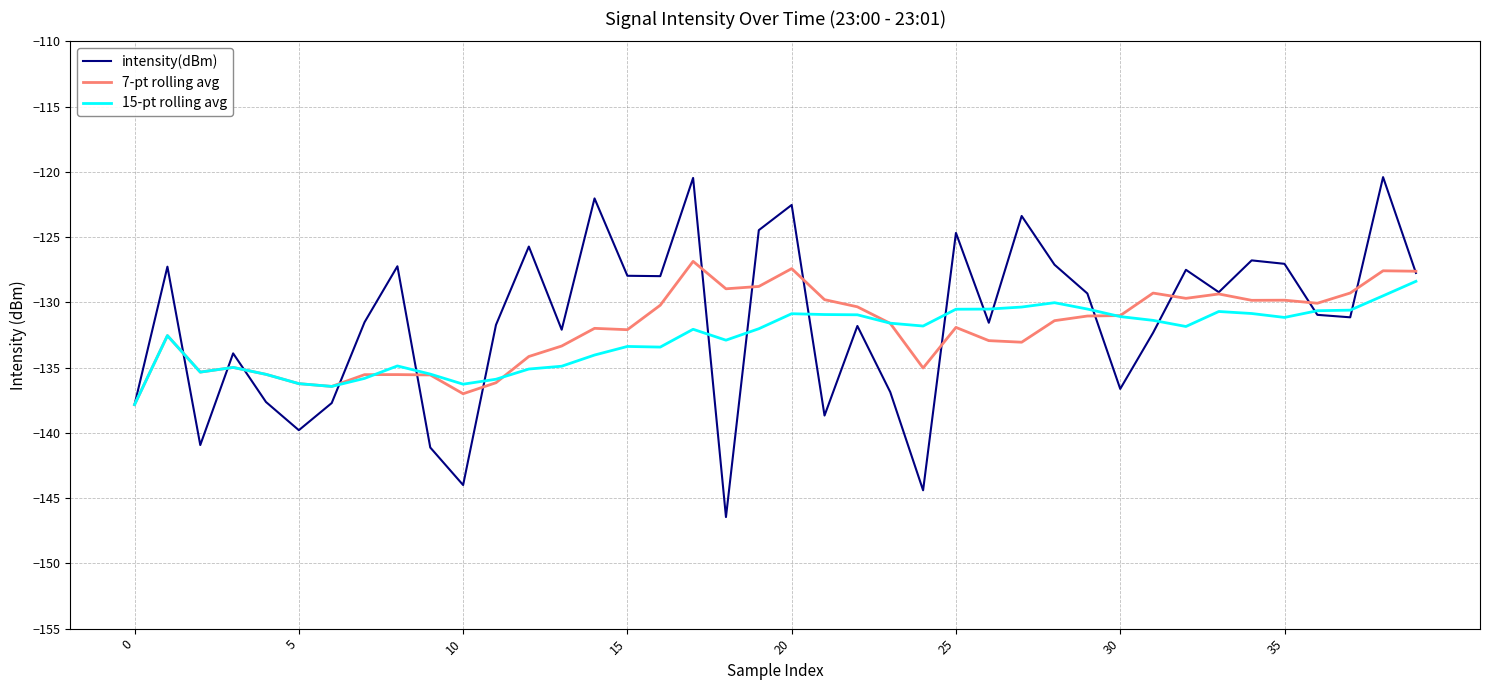

What is the minimum value for 15-pt rolling avg?

-137.8